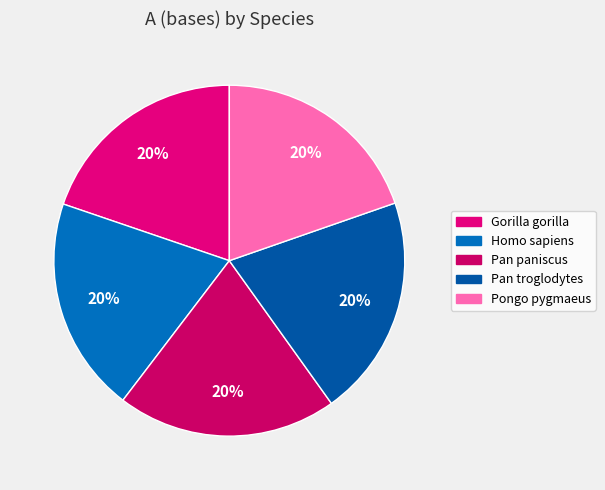

To the nearest percent, what is the combined percentage of Gorilla gorilla and Pan paniscus?

40%